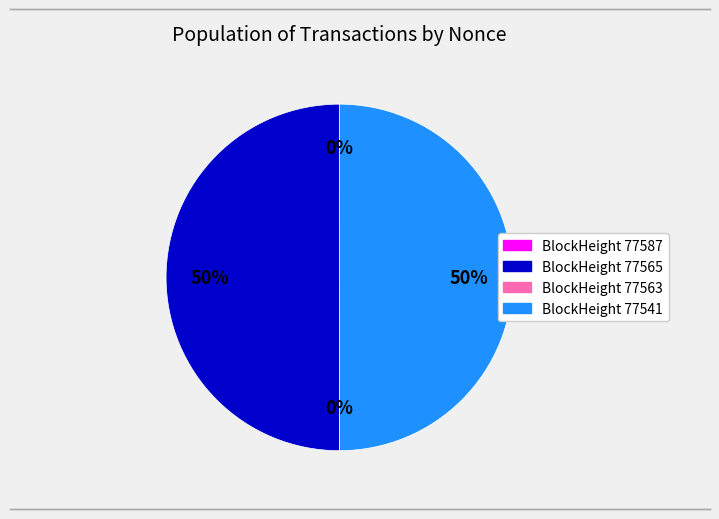

What is the majority slice?

77565